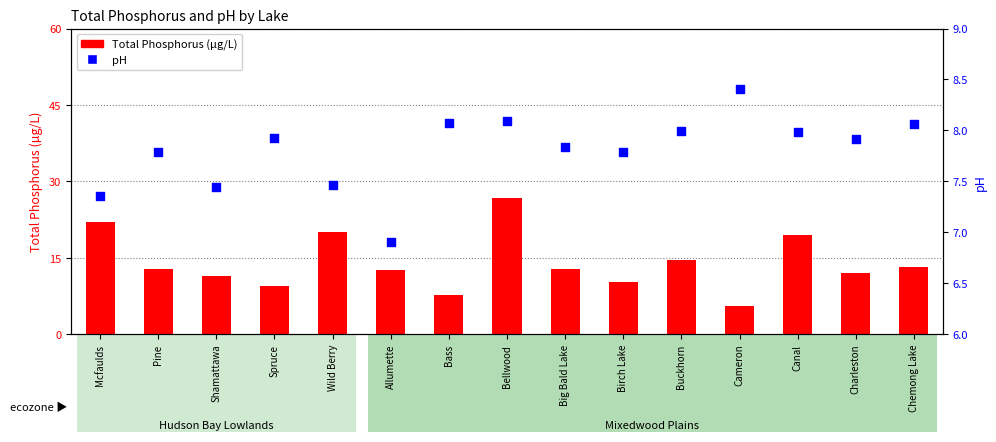

Is the value of pH at Canal greater than the value of Total Phosphorus (µg/L) at Charleston?

No